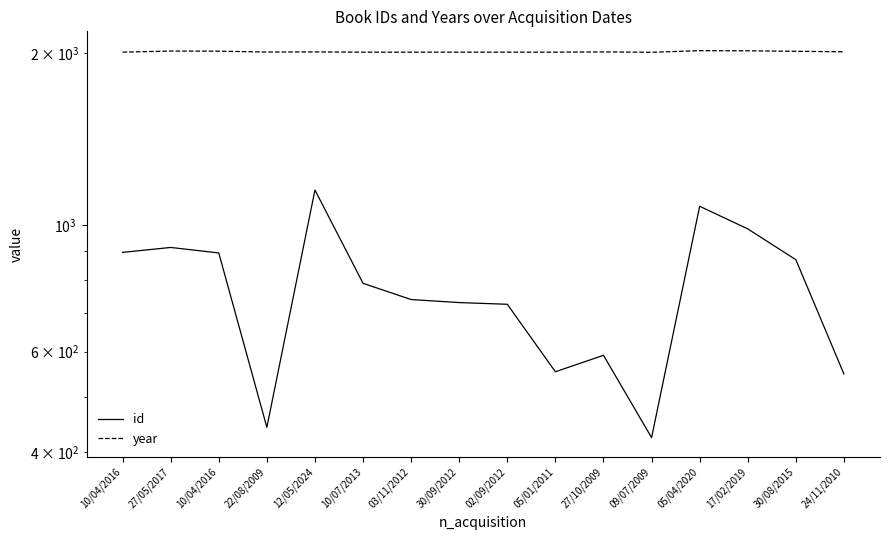

The value of id at 22/08/2009 is 442. True or false?

True